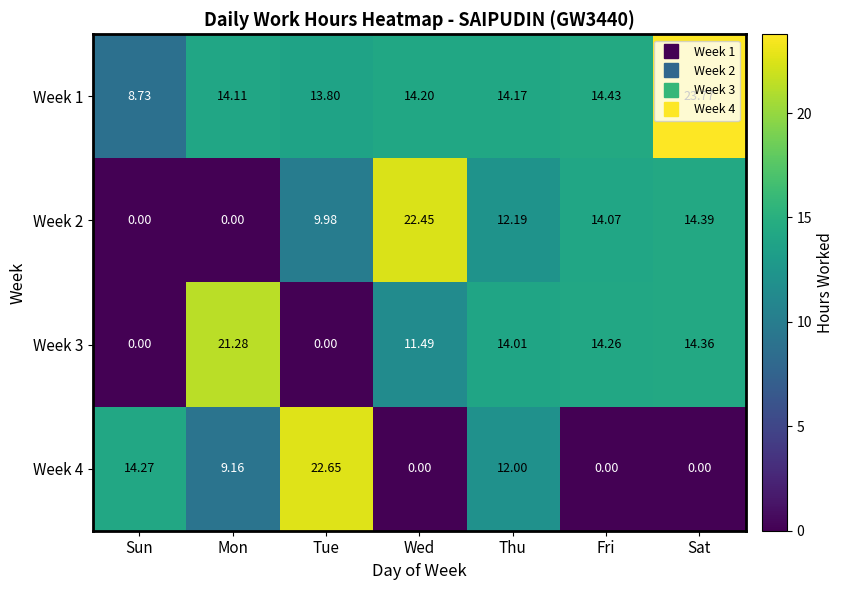

How many series are shown in this chart?

4